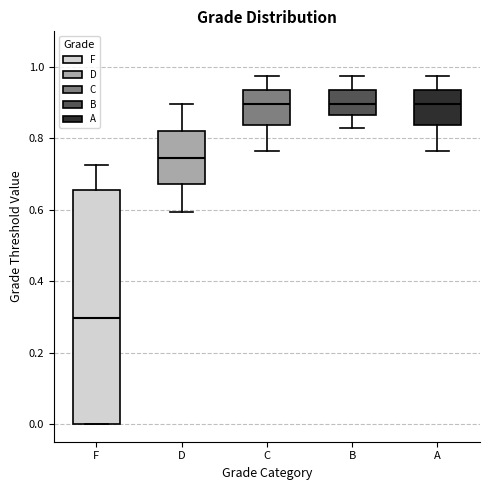

Which box is the tallest, from its lower edge to its upper edge?

F